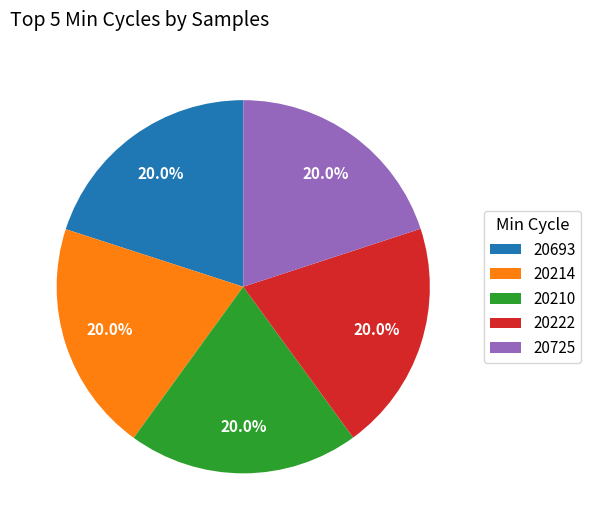

How much of the chart is everything except 20222?

80.0%